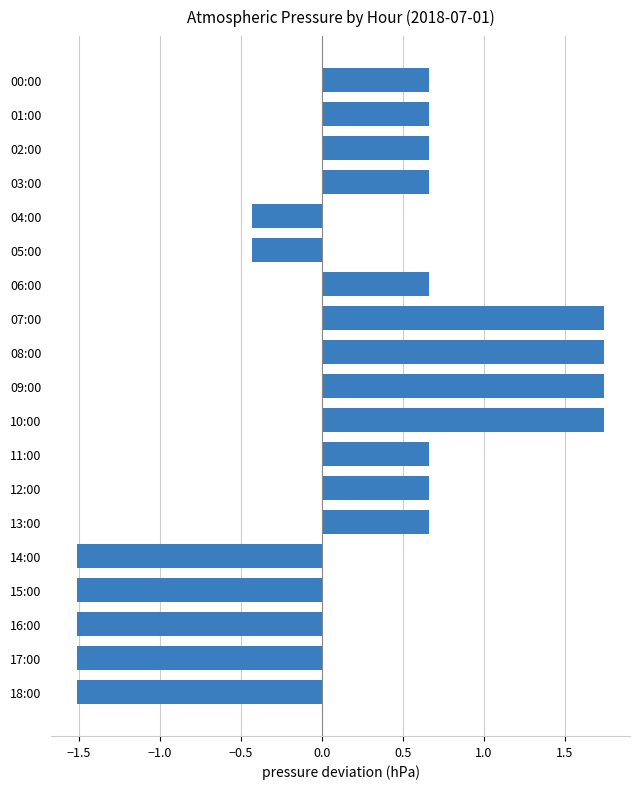

How many values are below 0?

7